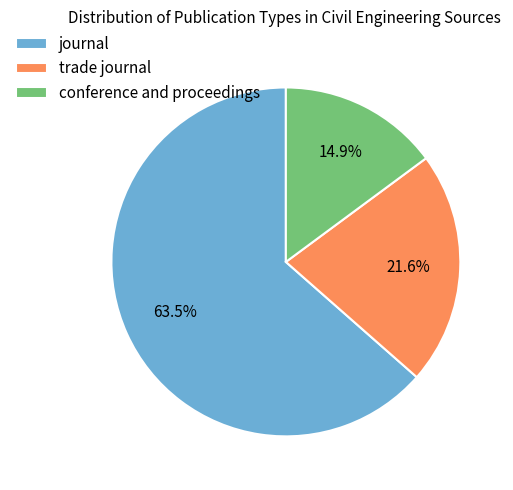

What is the total percentage of journal and trade journal?

85.1%